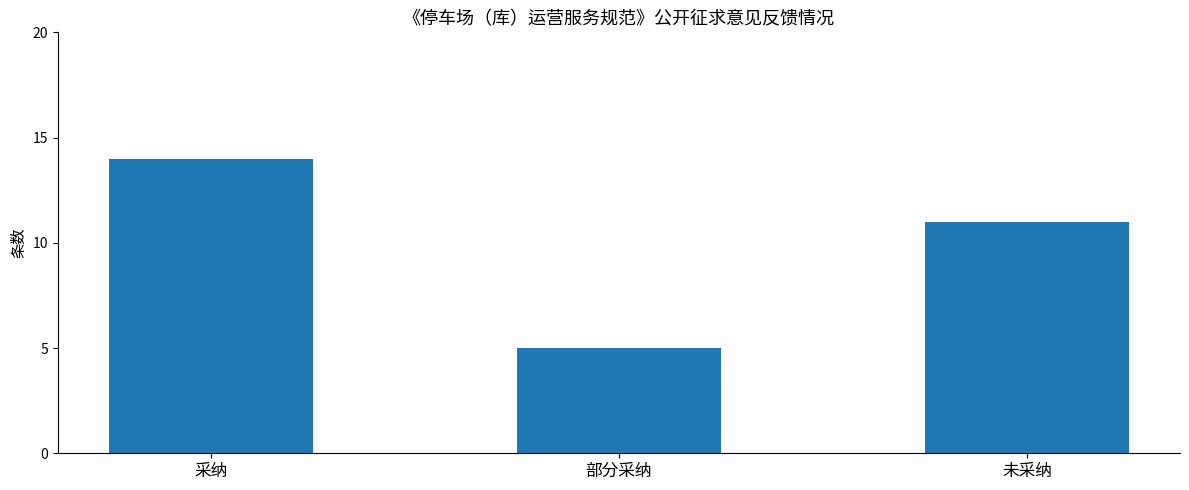

What is the label of the 3rd bar from the left?

未采纳